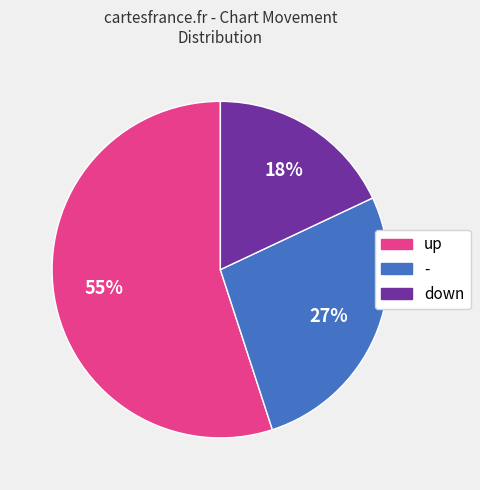

What percentage is the up slice, to the nearest percent?

55%